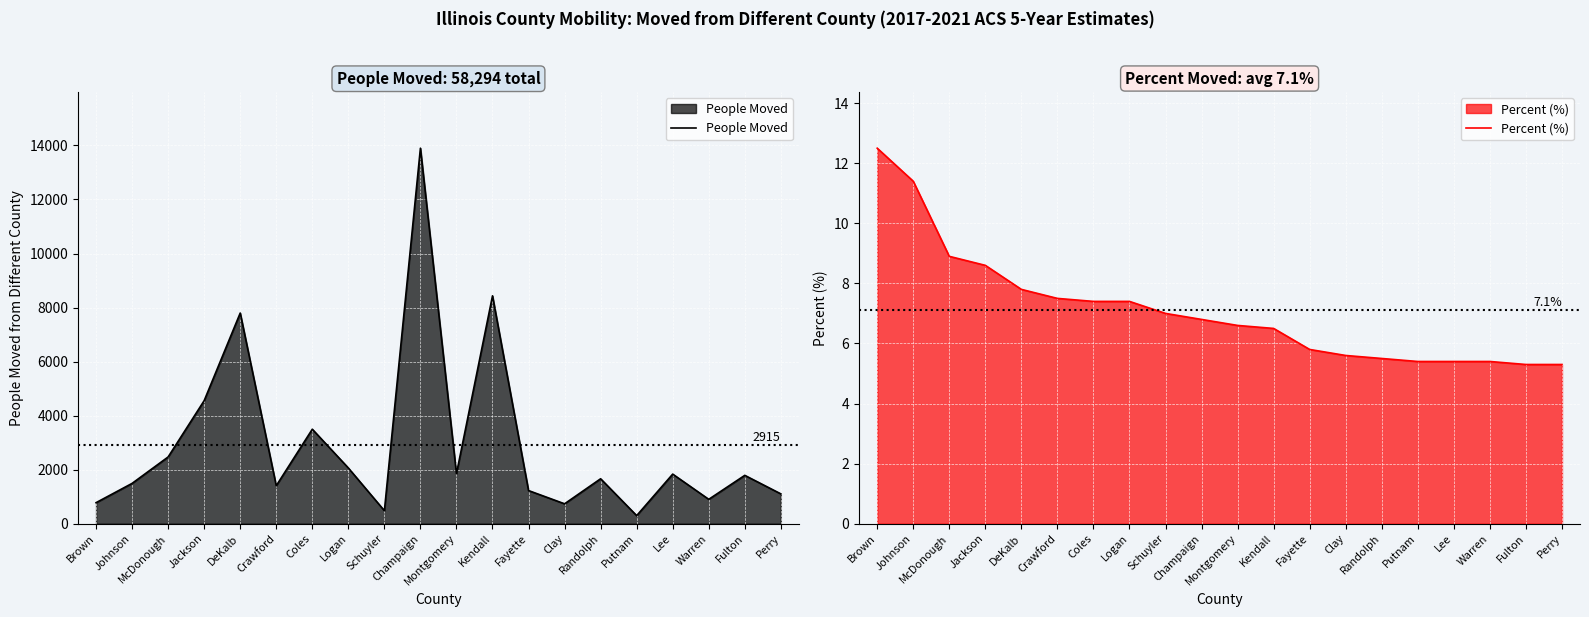

At which label does Percent (%) reach its minimum?

Fulton